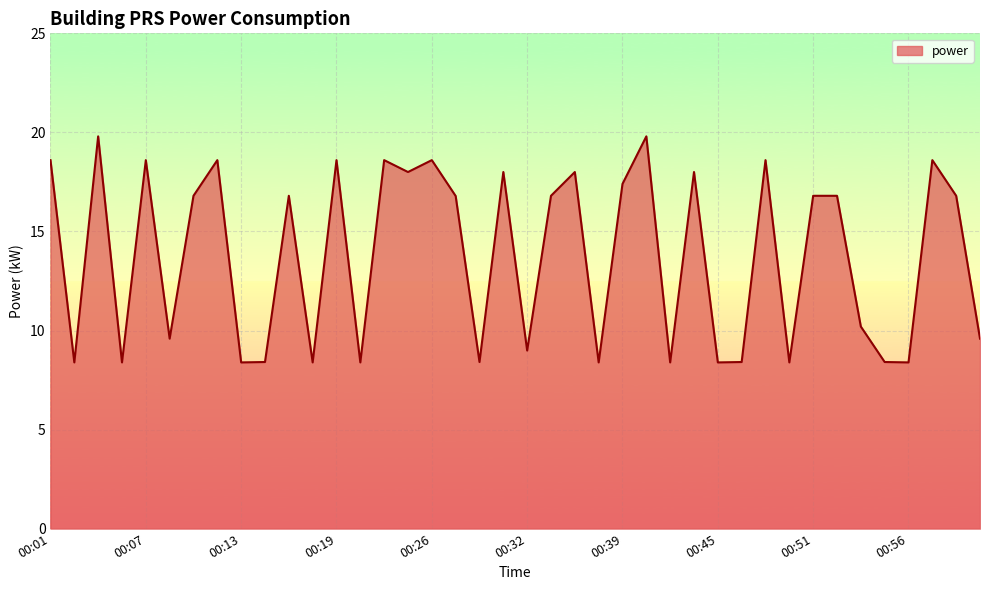

Reading left to right, extract all data points from this chart.

18.6	8.4	19.8	8.4	18.6	9.6	16.8	18.6	8.4	8.4	16.8	8.4	18.6	8.4	18.6	18.0	18.6	16.8	8.4	18.0	9.0	16.8	18.0	8.4	17.4	19.8	8.4	18.0	8.4	8.4	18.6	8.4	16.8	16.8	10.2	8.4	8.4	18.6	16.8	9.6